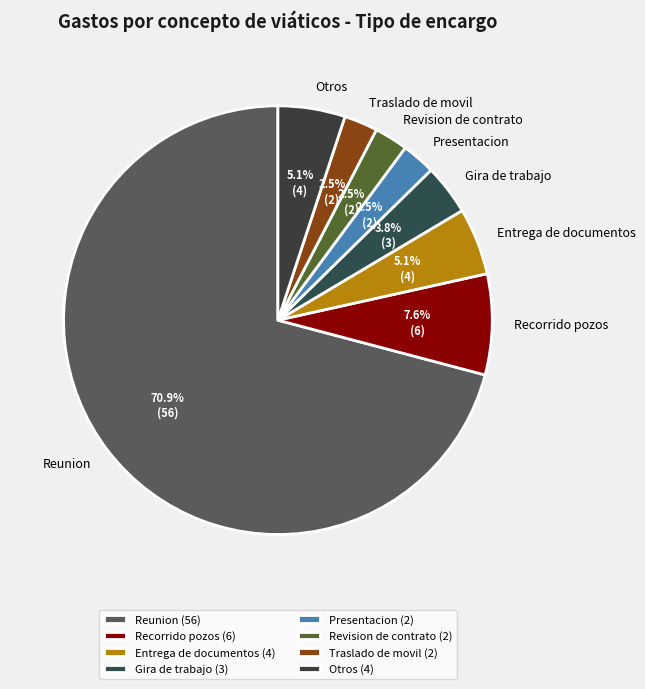

Combined, what portion of the pie is Traslado de movil and Entrega de documentos?

7.6%